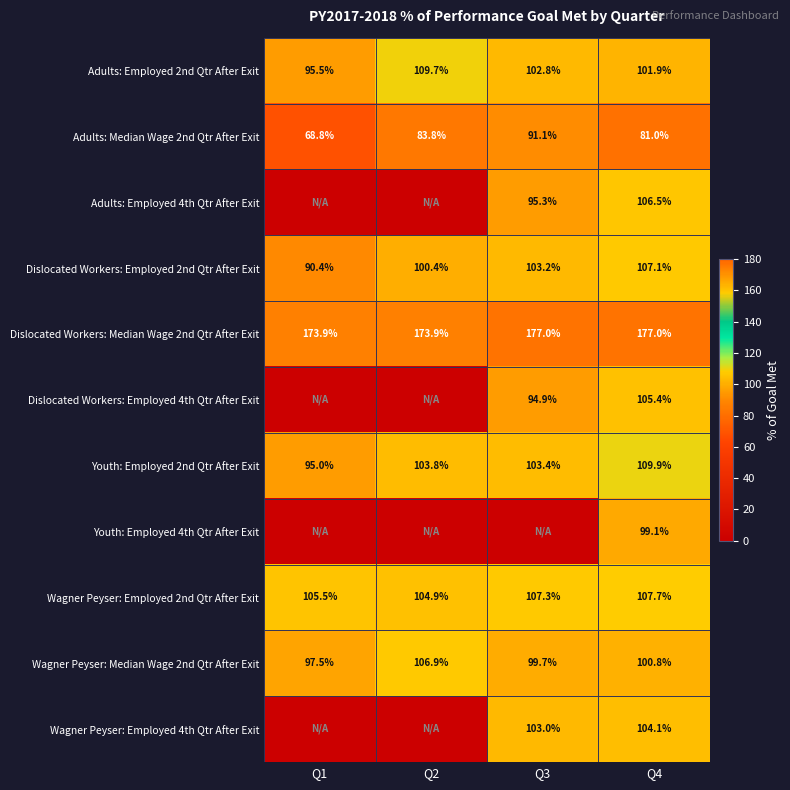

What is the lowest value of the Wagner Peyser: Median Wage 2nd Qtr After Exit series?

97.5